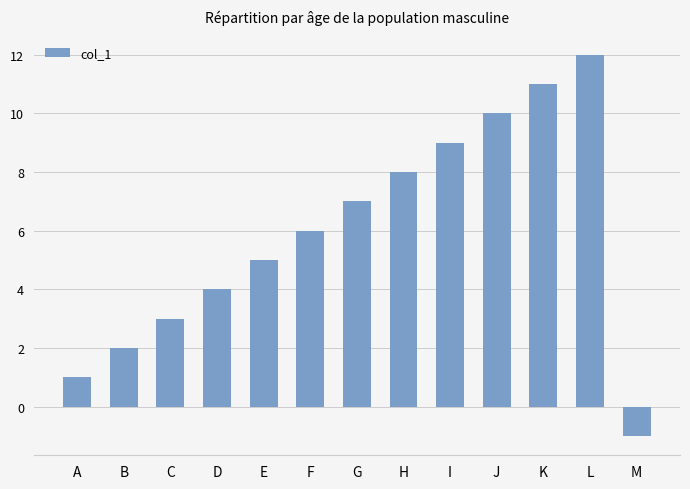

How many positive values are there?

12